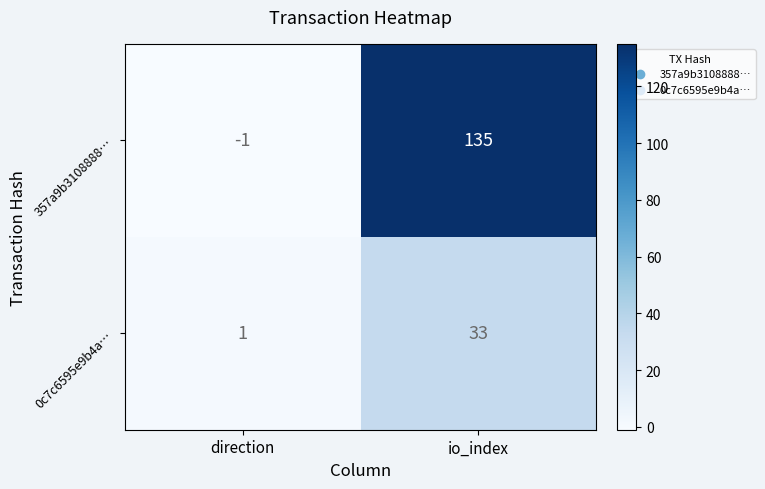

Which series has the largest total across all categories?

357a9b3108888…